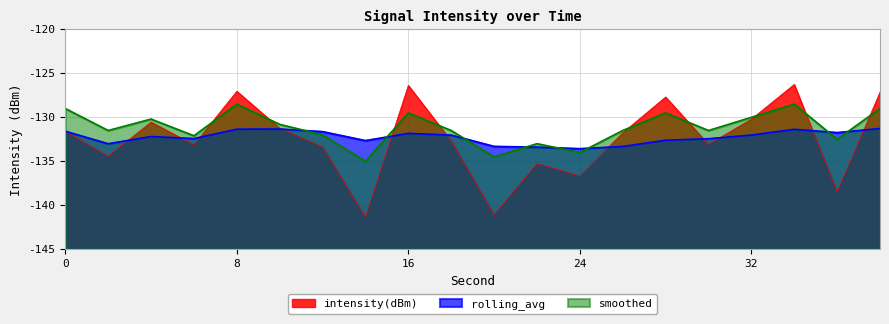

How many times do rolling_avg and intensity(dBm) cross each other?

11